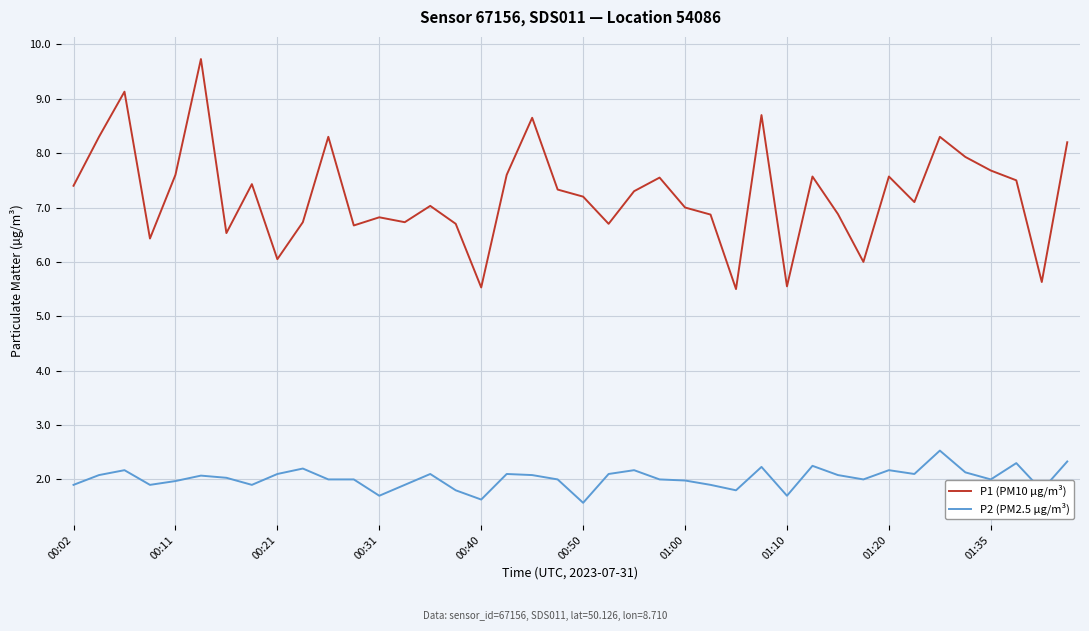

True or false: P1 (PM10 µg/m³) and P2 (PM2.5 µg/m³) intersect in this chart.

False